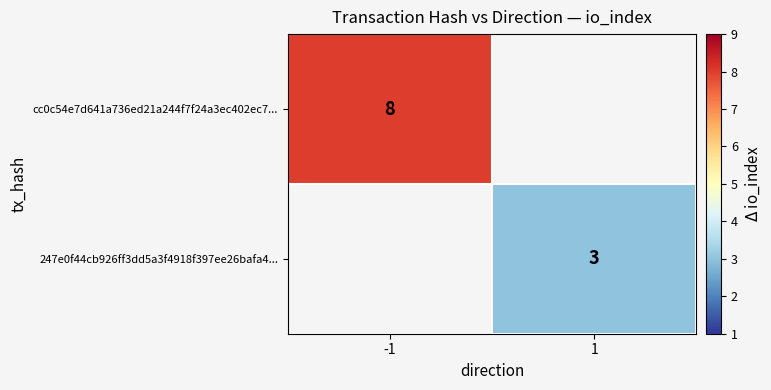

List the series in order of their peak value, lowest first.

cc0c54e7d641a736ed21a244f7f24a3ec402ec7..., 247e0f44cb926ff3dd5a3f4918f397ee26bafa4...